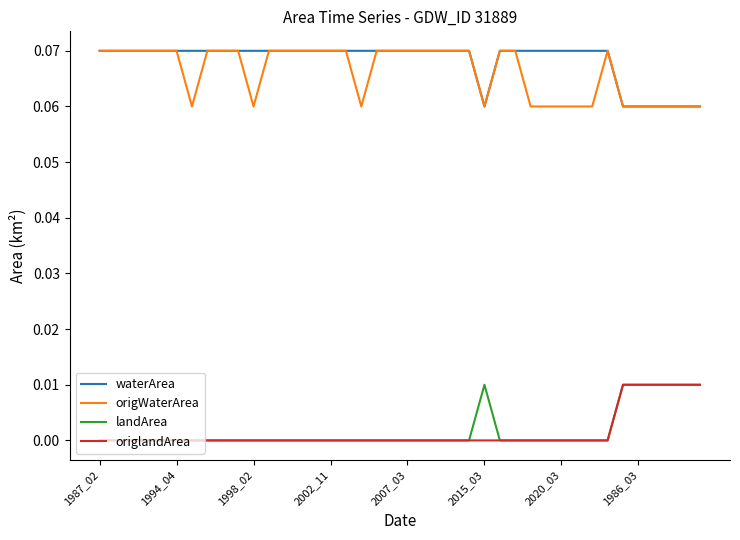

True or false: waterArea and landArea cross at least once.

False